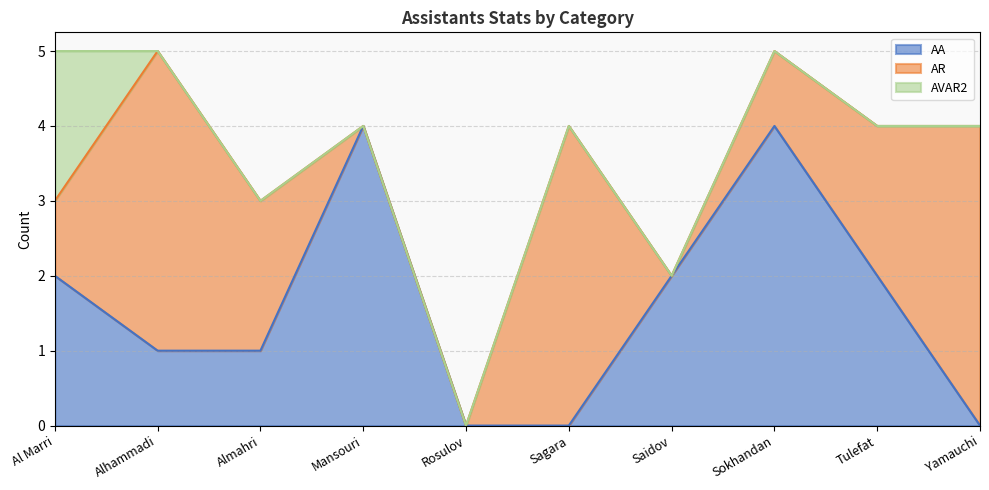

True or false: AA and AVAR2 intersect in this chart.

False